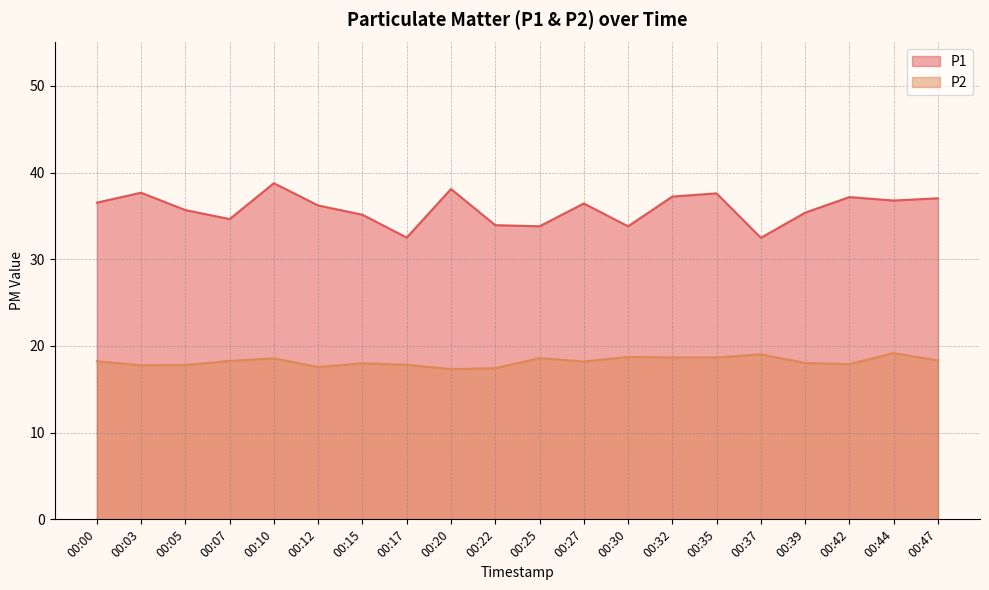

How many interior local peaks does the P2 series have?

6